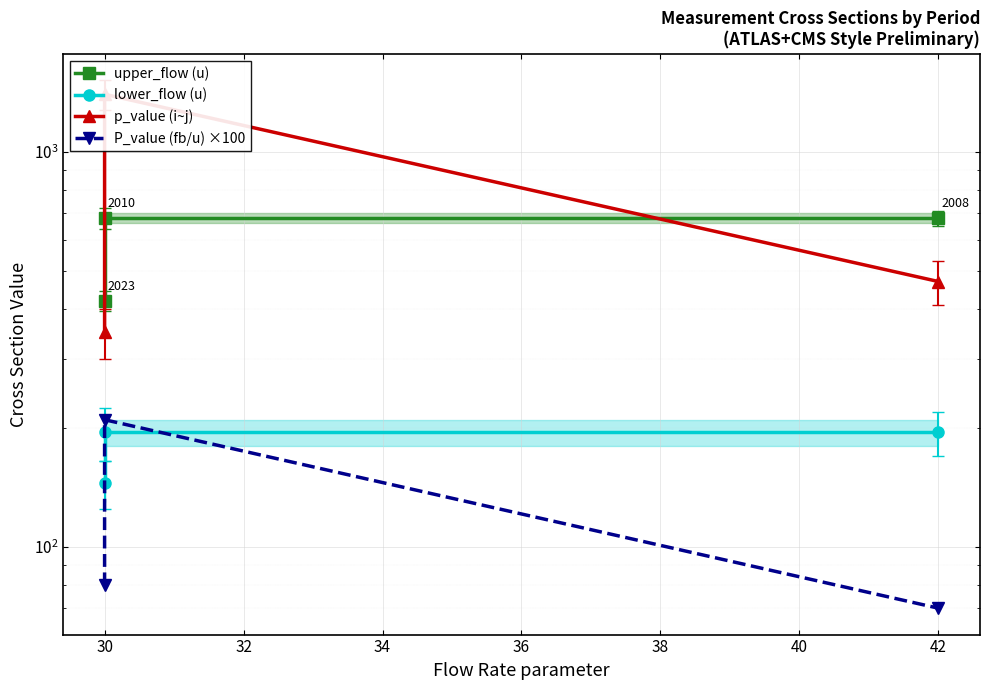

At how many categories does at least one series exceed 1327?

1